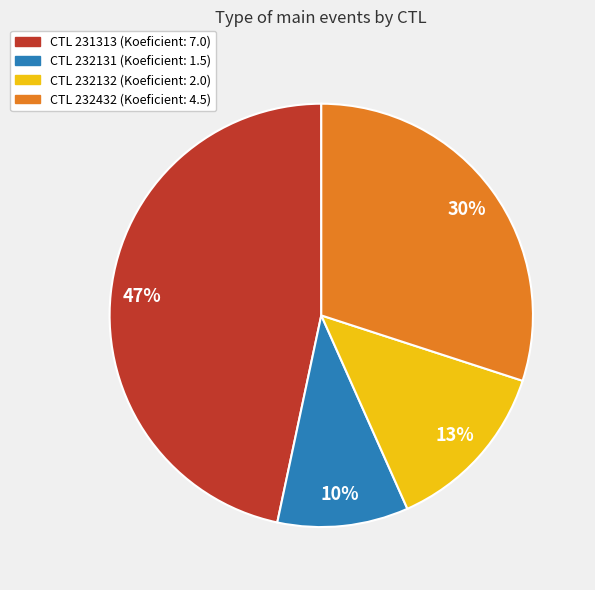

Is there any slice that represents more than half of the pie?

No